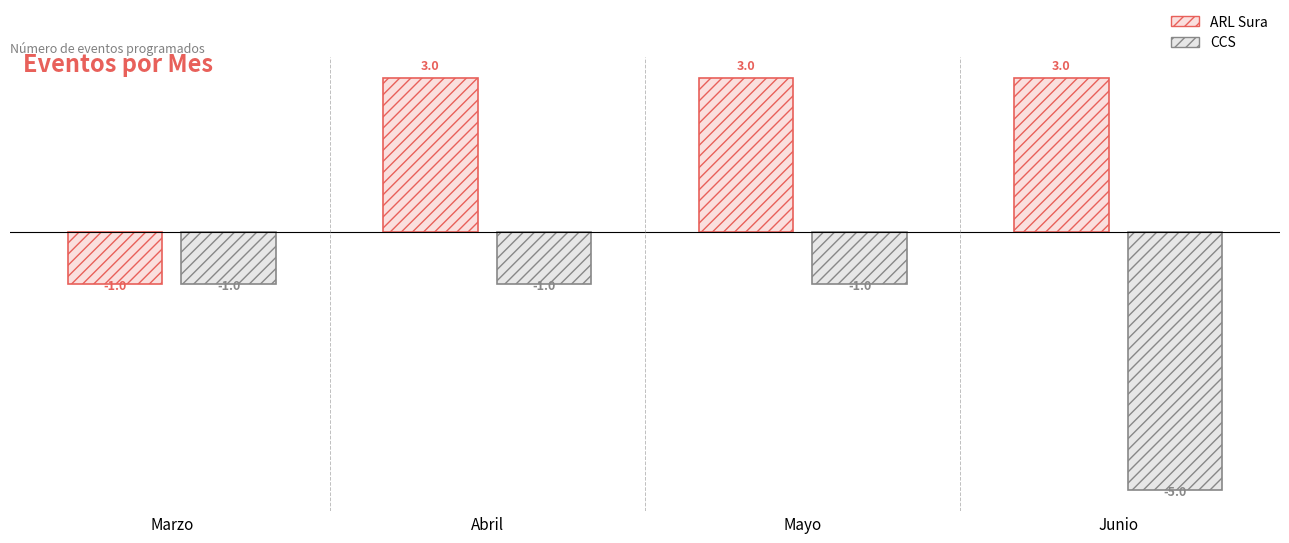

The CCS series shows 0 at Mayo. True or false?

False